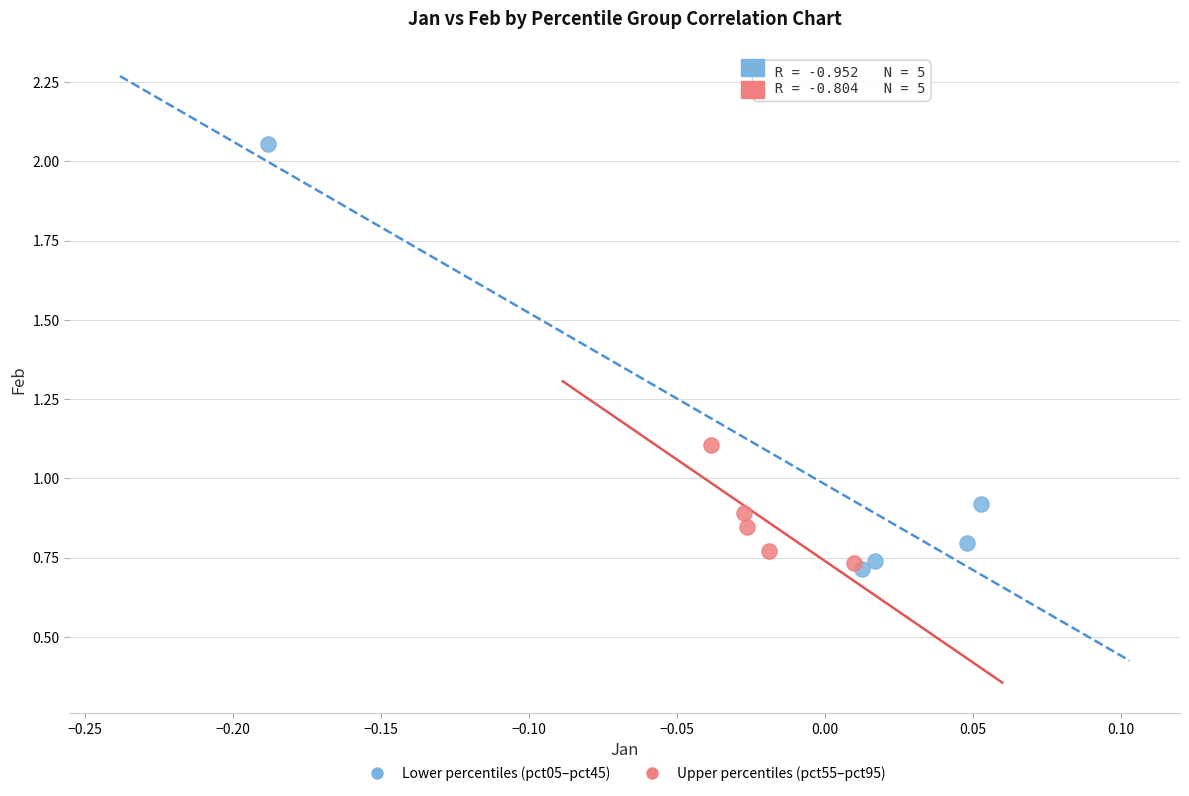

Which series has the widest spread of Y values?

Lower percentiles (pct05–pct45)